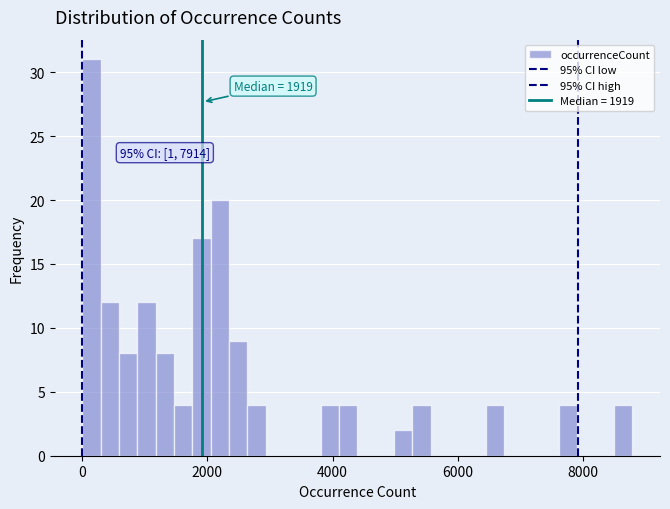

Around what value on the x-axis is the tallest bar? Give the approximate position of its centre, as read against the axis.

200